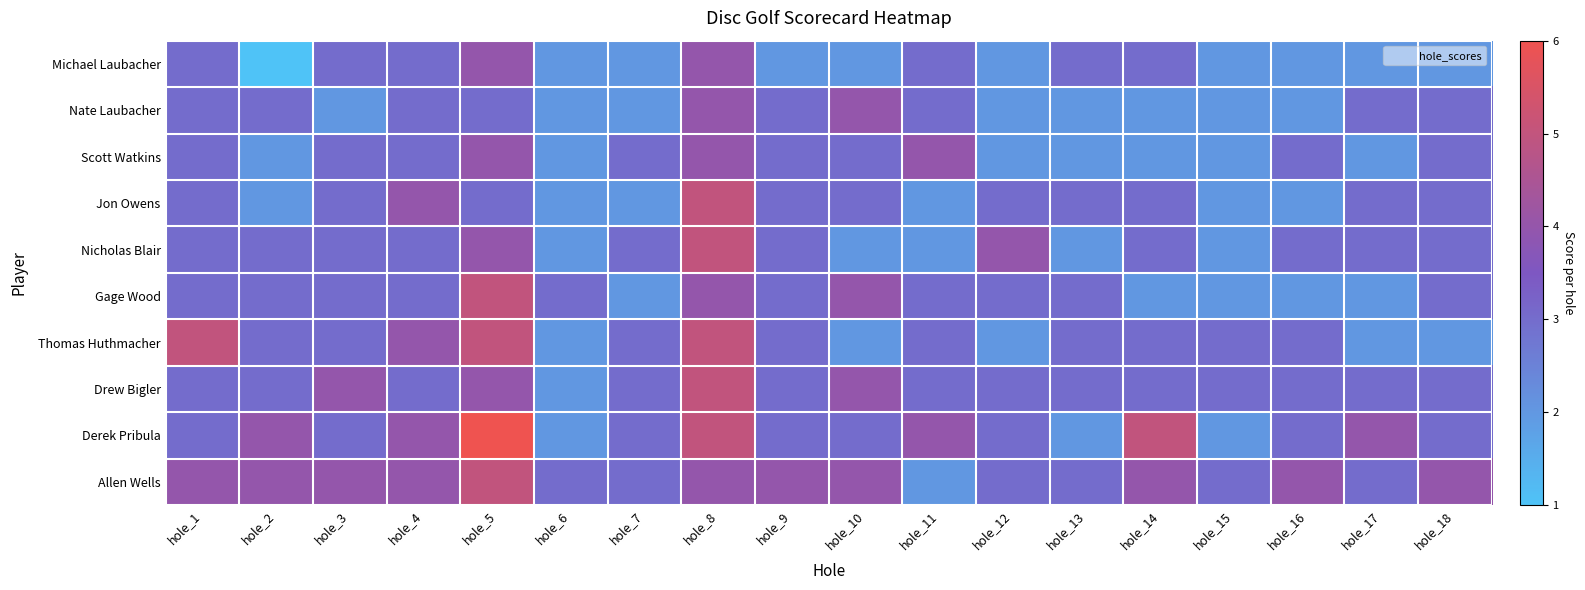

Reading left to right, transcribe all the data shown in this chart.

Michael Laubacher: hole_1=3	hole_2=1	hole_3=3	hole_4=3	hole_5=4	hole_6=2	hole_7=2	hole_8=4	hole_9=2	hole_10=2	hole_11=3	hole_12=2	hole_13=3	hole_14=3	hole_15=2	hole_16=2	hole_17=2	hole_18=2
Nate Laubacher: hole_1=3	hole_2=3	hole_3=2	hole_4=3	hole_5=3	hole_6=2	hole_7=2	hole_8=4	hole_9=3	hole_10=4	hole_11=3	hole_12=2	hole_13=2	hole_14=2	hole_15=2	hole_16=2	hole_17=3	hole_18=3
Scott Watkins: hole_1=3	hole_2=2	hole_3=3	hole_4=3	hole_5=4	hole_6=2	hole_7=3	hole_8=4	hole_9=3	hole_10=3	hole_11=4	hole_12=2	hole_13=2	hole_14=2	hole_15=2	hole_16=3	hole_17=2	hole_18=3
Jon Owens: hole_1=3	hole_2=2	hole_3=3	hole_4=4	hole_5=3	hole_6=2	hole_7=2	hole_8=5	hole_9=3	hole_10=3	hole_11=2	hole_12=3	hole_13=3	hole_14=3	hole_15=2	hole_16=2	hole_17=3	hole_18=3
Nicholas Blair: hole_1=3	hole_2=3	hole_3=3	hole_4=3	hole_5=4	hole_6=2	hole_7=3	hole_8=5	hole_9=3	hole_10=2	hole_11=2	hole_12=4	hole_13=2	hole_14=3	hole_15=2	hole_16=3	hole_17=3	hole_18=3
Gage Wood: hole_1=3	hole_2=3	hole_3=3	hole_4=3	hole_5=5	hole_6=3	hole_7=2	hole_8=4	hole_9=3	hole_10=4	hole_11=3	hole_12=3	hole_13=3	hole_14=2	hole_15=2	hole_16=2	hole_17=2	hole_18=3
Thomas Huthmacher: hole_1=5	hole_2=3	hole_3=3	hole_4=4	hole_5=5	hole_6=2	hole_7=3	hole_8=5	hole_9=3	hole_10=2	hole_11=3	hole_12=2	hole_13=3	hole_14=3	hole_15=3	hole_16=3	hole_17=2	hole_18=2
Drew Bigler: hole_1=3	hole_2=3	hole_3=4	hole_4=3	hole_5=4	hole_6=2	hole_7=3	hole_8=5	hole_9=3	hole_10=4	hole_11=3	hole_12=3	hole_13=3	hole_14=3	hole_15=3	hole_16=3	hole_17=3	hole_18=3
Derek Pribula: hole_1=3	hole_2=4	hole_3=3	hole_4=4	hole_5=6	hole_6=2	hole_7=3	hole_8=5	hole_9=3	hole_10=3	hole_11=4	hole_12=3	hole_13=2	hole_14=5	hole_15=2	hole_16=3	hole_17=4	hole_18=3
Allen Wells: hole_1=4	hole_2=4	hole_3=4	hole_4=4	hole_5=5	hole_6=3	hole_7=3	hole_8=4	hole_9=4	hole_10=4	hole_11=2	hole_12=3	hole_13=3	hole_14=4	hole_15=3	hole_16=4	hole_17=3	hole_18=4